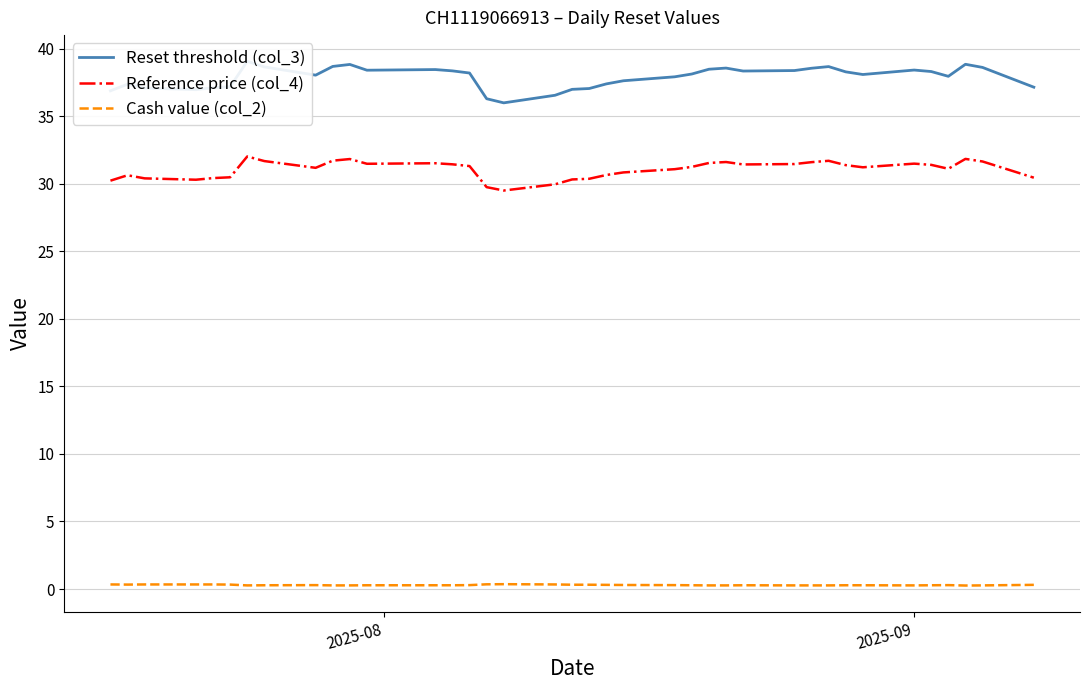

What is the difference between the maximum and minimum values in the Reference price (col_4) series?

2.5